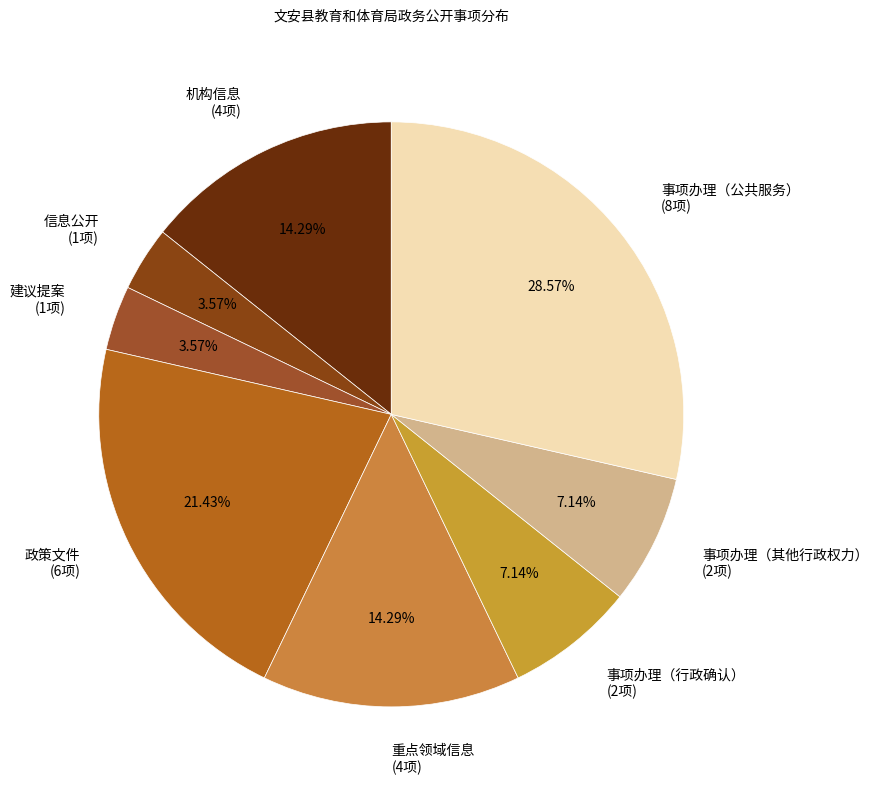

Between 事项办理（行政确认） (2项) and 重点领域信息 (4项), which is larger?

重点领域信息 (4项)